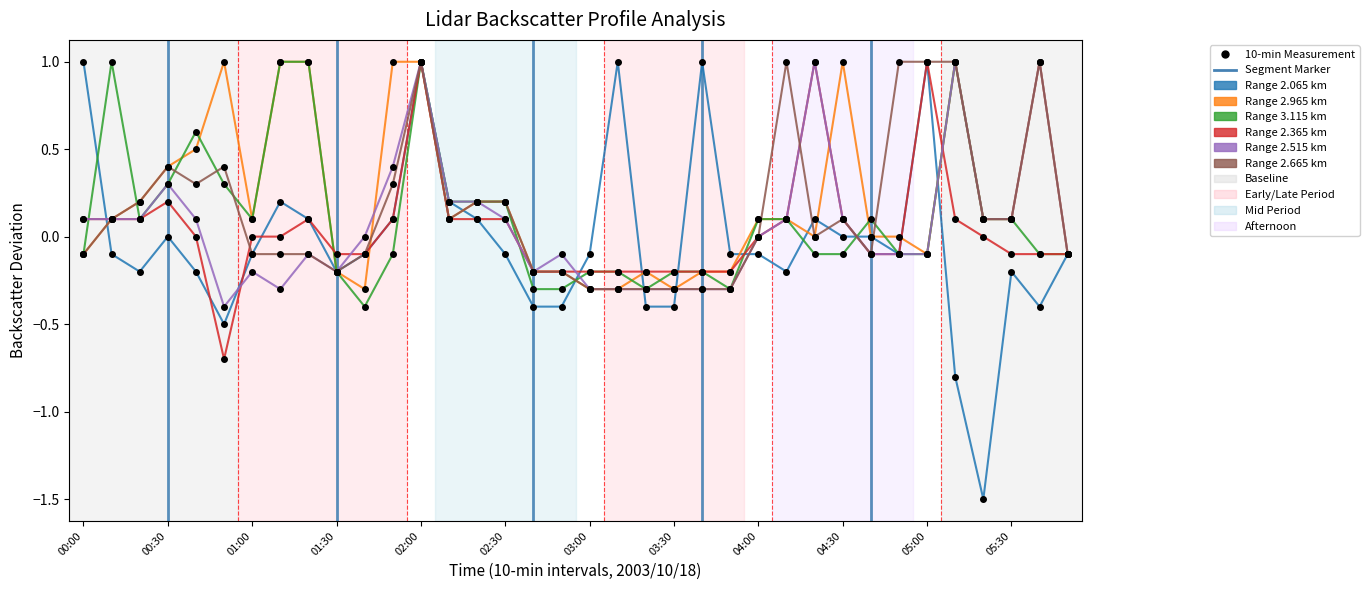

True or false: Range 2.965 km and Range 2.065 km cross at least once.

True